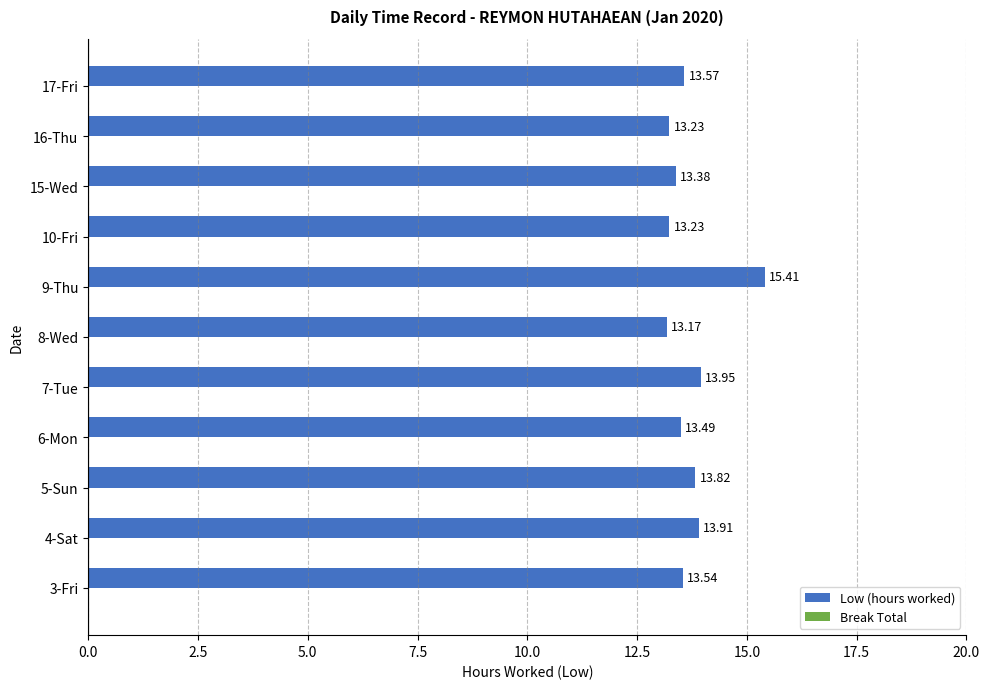

Approximately how many times larger is the value at 5-Sun compared to 3-Fri?

1.0